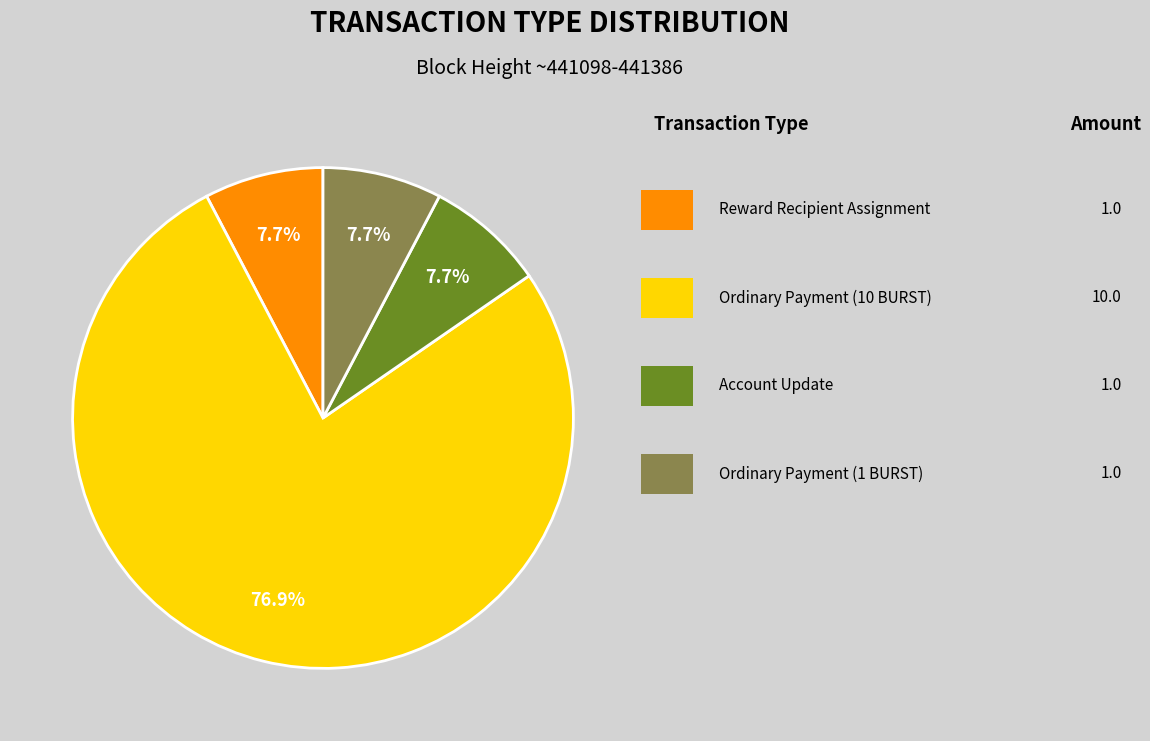

Count the number of slices in the pie.

4